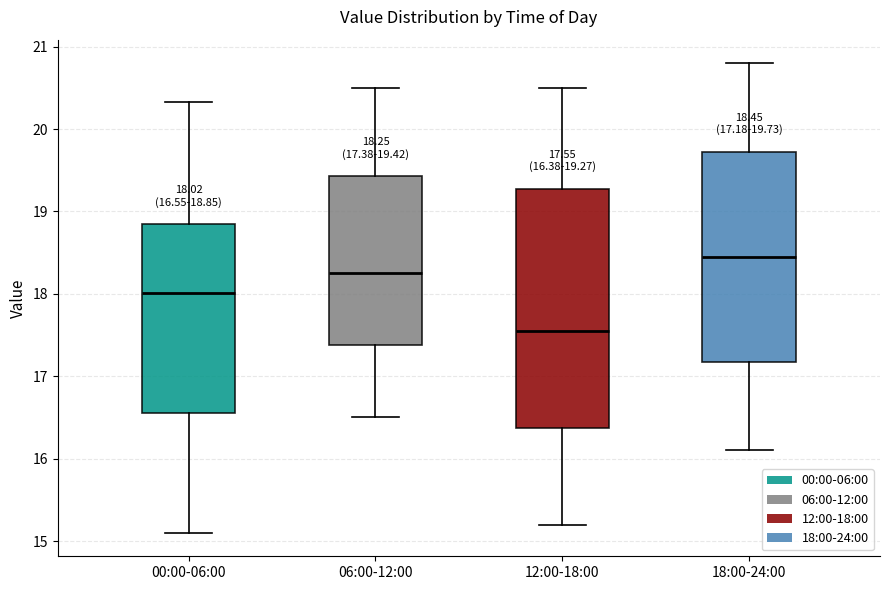

Which box's median line is the highest?

18:00-24:00